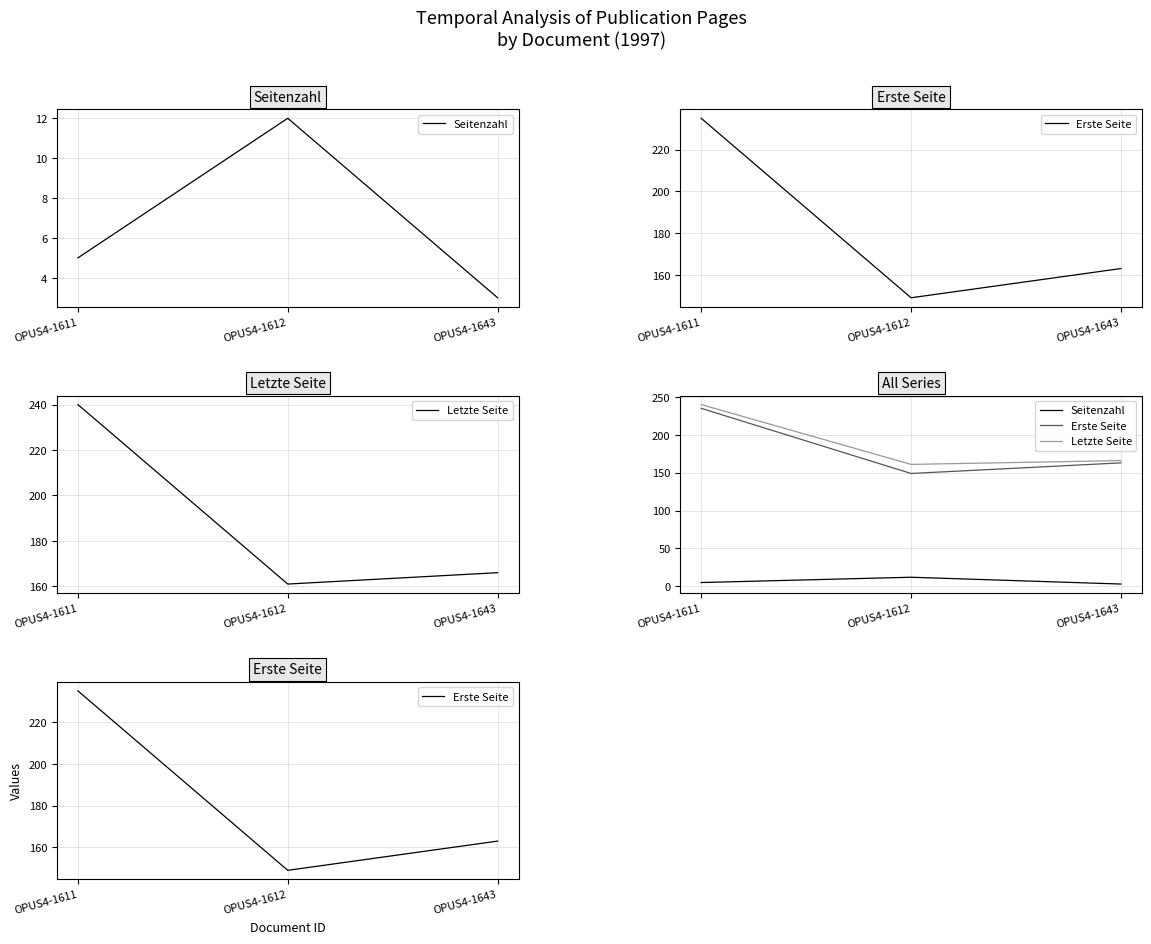

What is the difference between the maximum and second lowest values in the Erste Seite series?

72